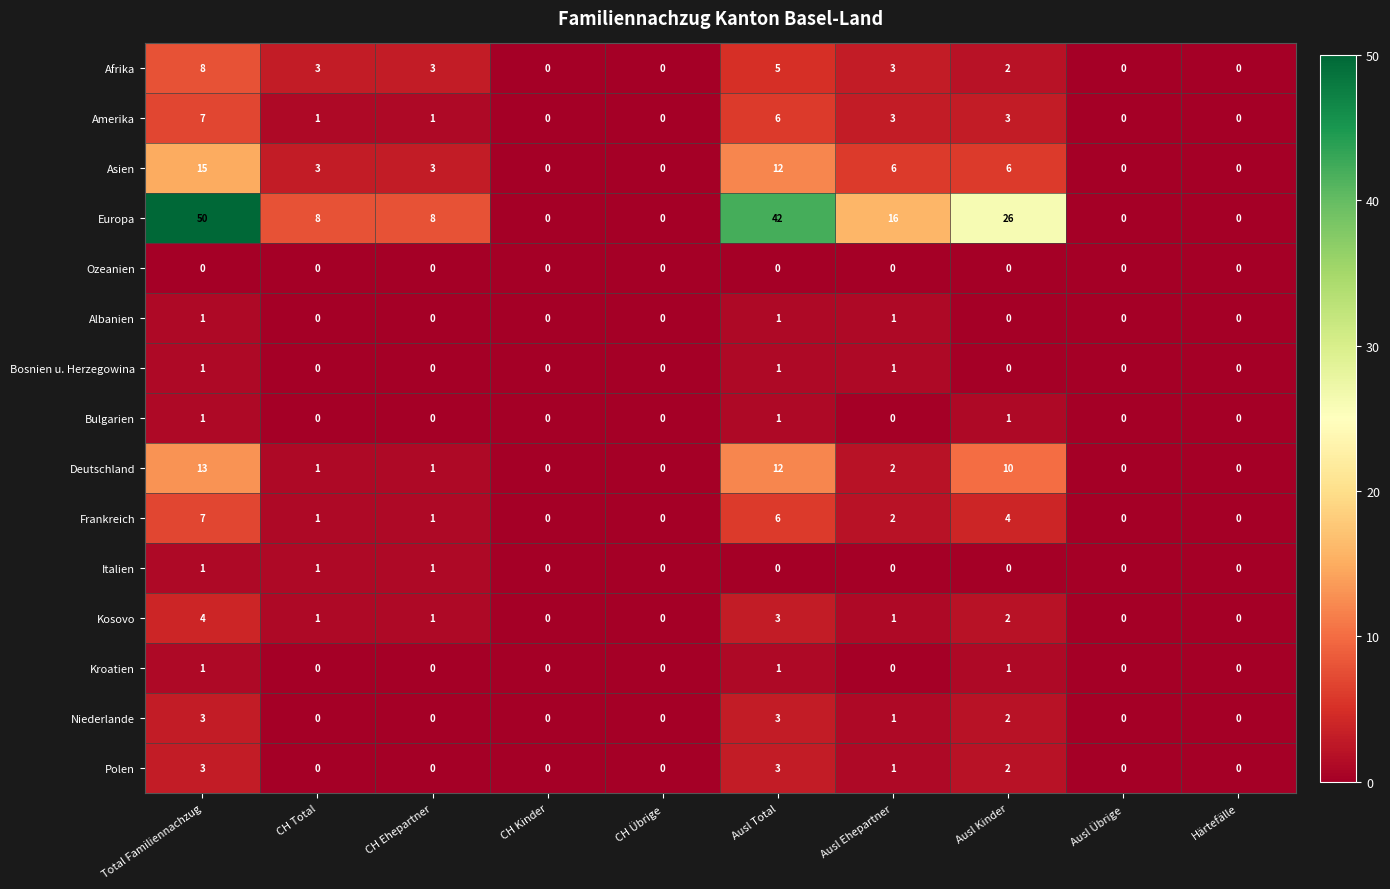

Which series has the largest range (max minus min)?

Europa